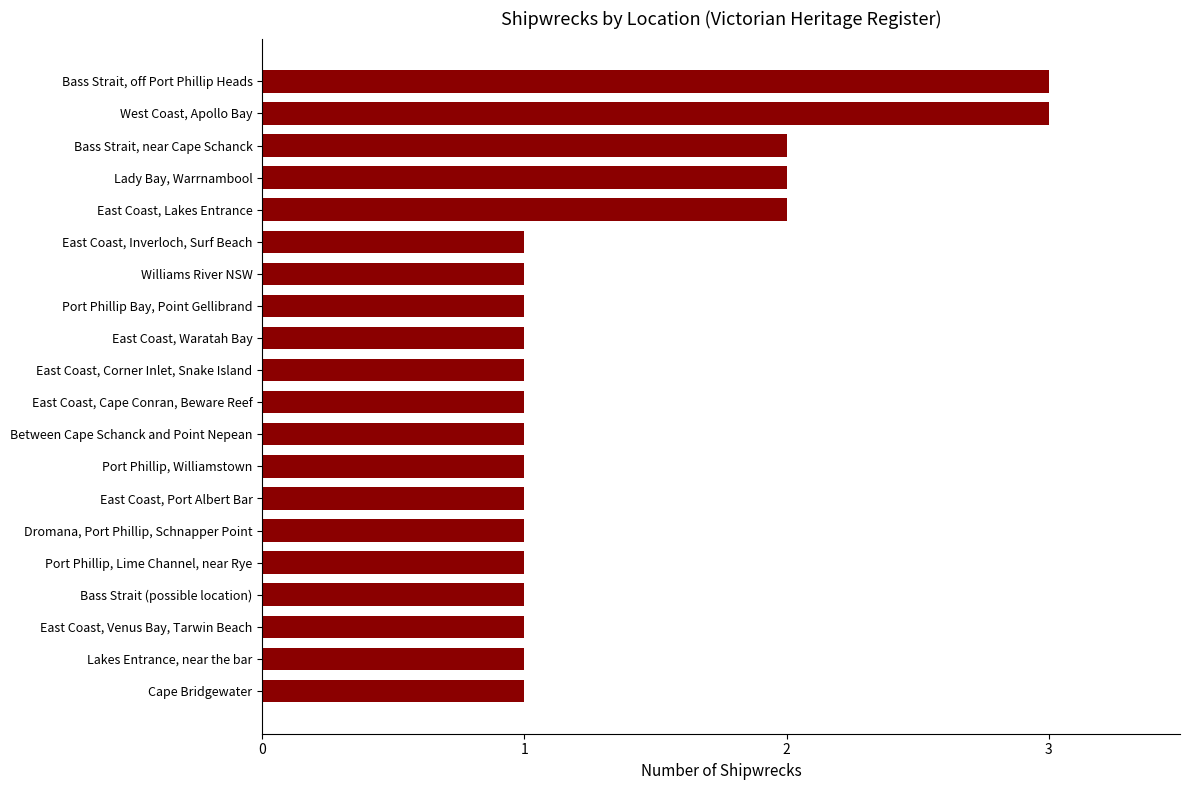

What is the ratio of the value at East Coast, Corner Inlet, Snake Island to the value at East Coast, Waratah Bay?

1.0